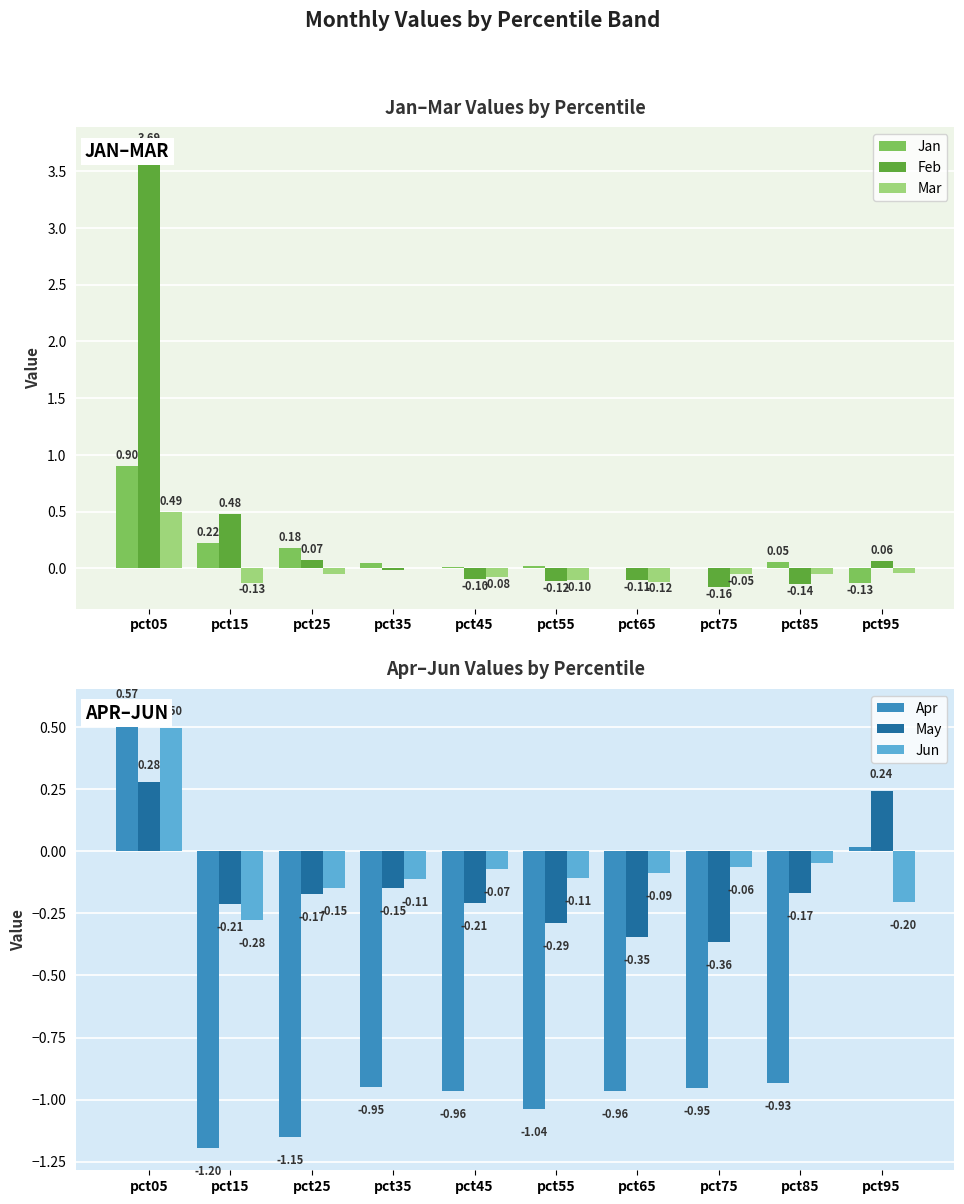

At how many categories does at least one series exceed 0?

10